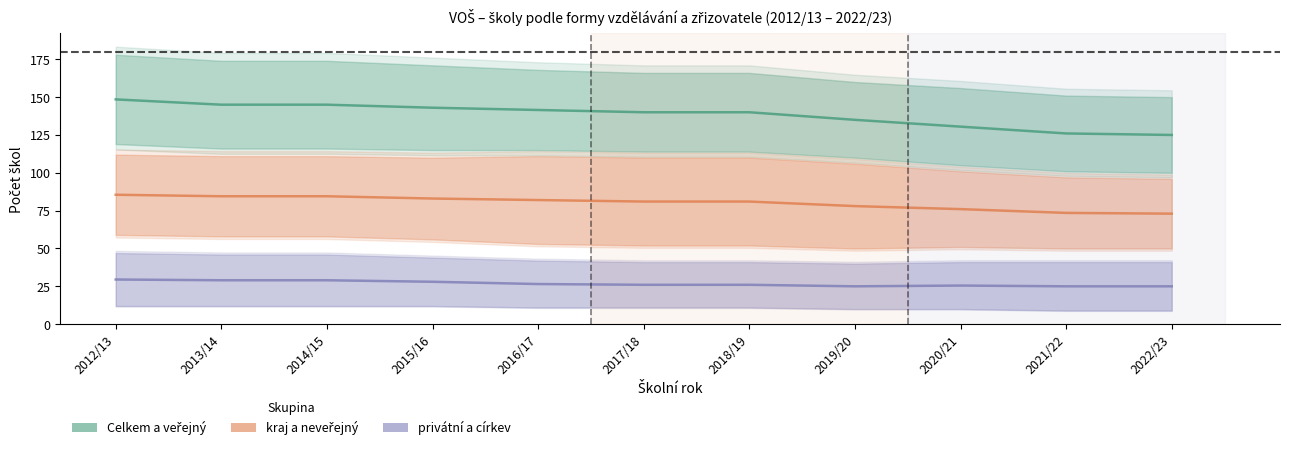

Which series has the largest total across all categories?

Celkem a veřejný